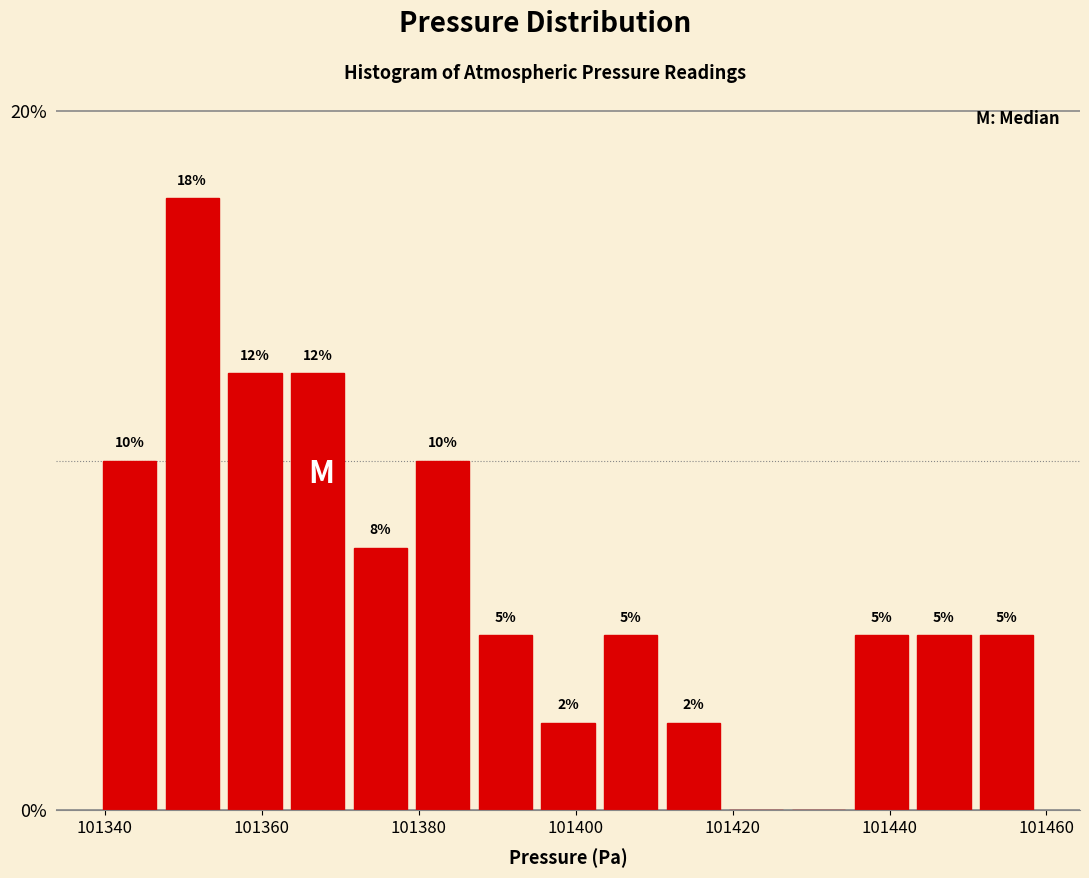

Around what value on the x-axis is the tallest bar? Give the approximate position of its centre, as read against the axis.

101352